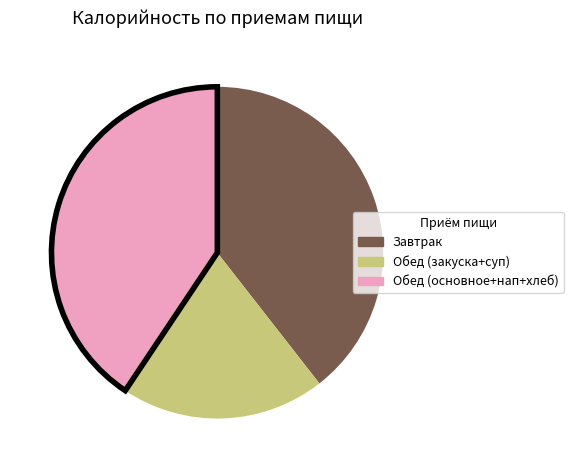

Count the number of slices in the pie.

3